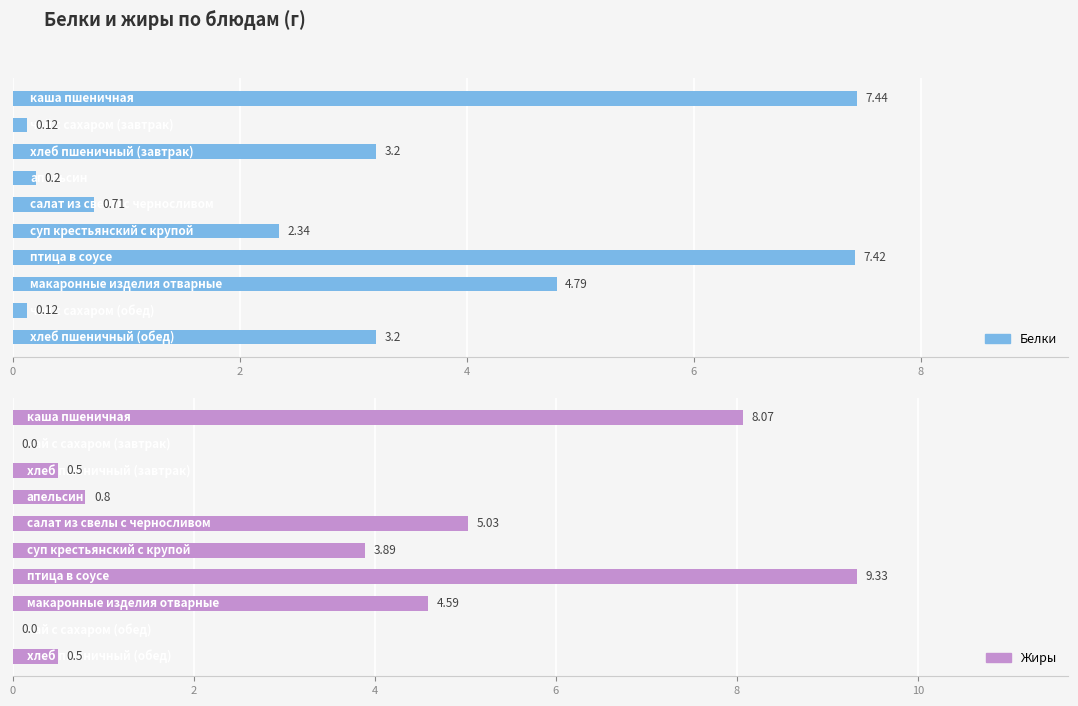

At how many categories does at least one series exceed 0?

10